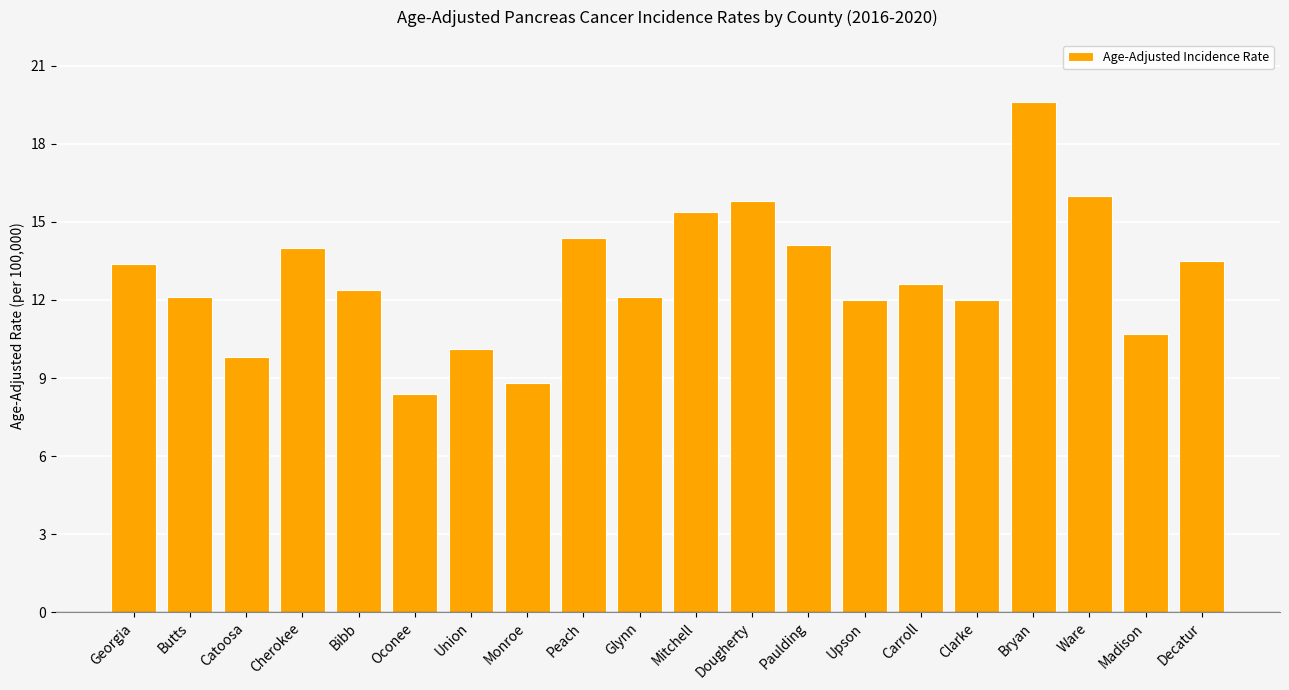

What is the value of the 11th bar from the left?

15.4